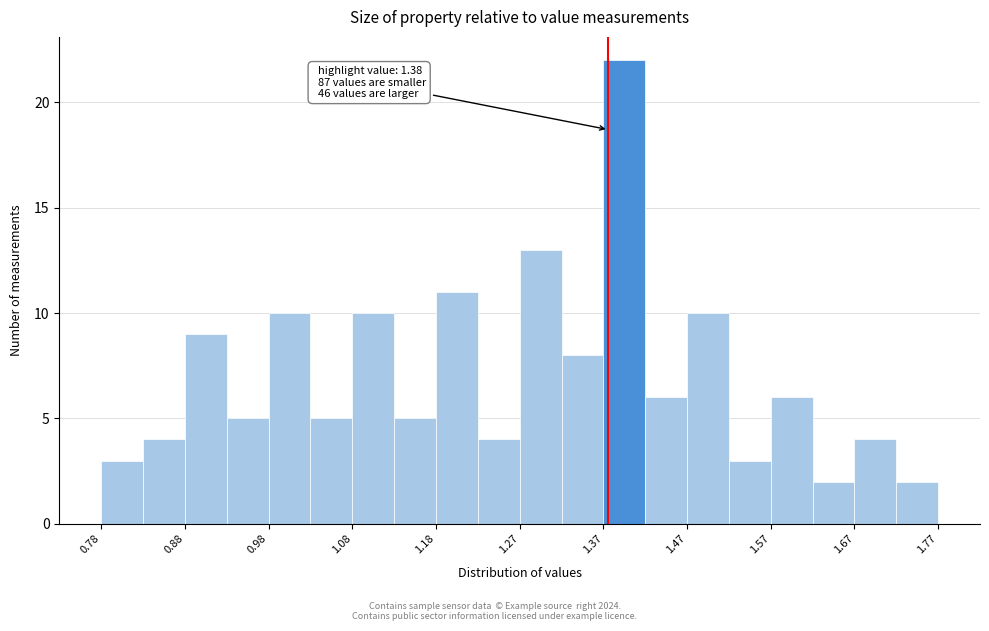

Which range on the x-axis has the tallest bar?

1.37 to 1.42